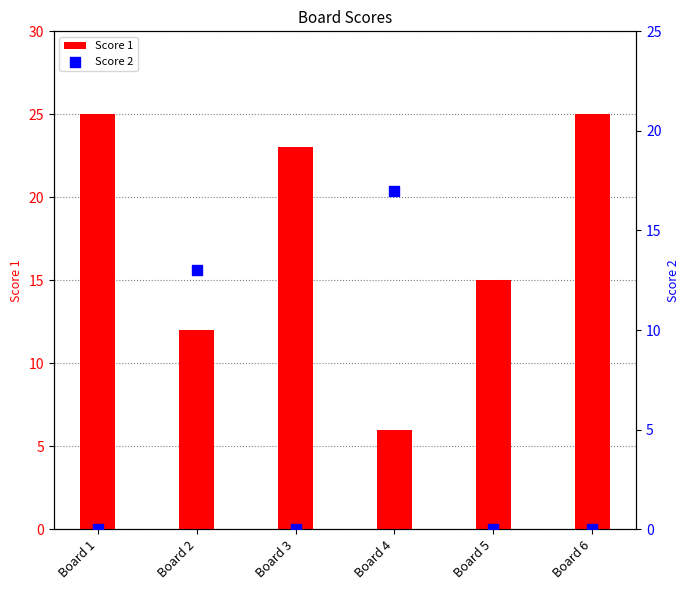

Is the value of Score 1 at Board 6 greater than the value of Score 2 at Board 2?

Yes